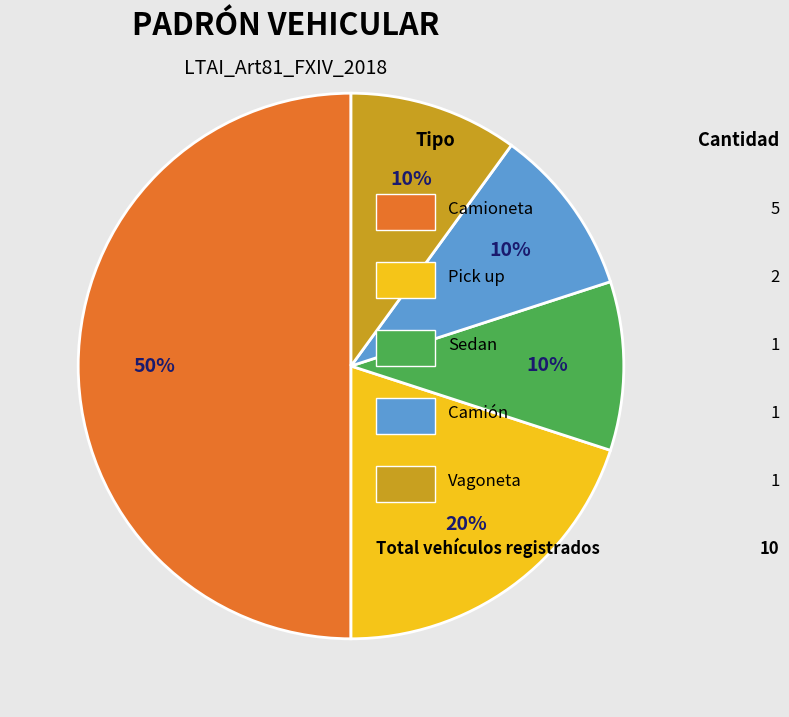

To the nearest percent, what is the average slice percentage?

20%